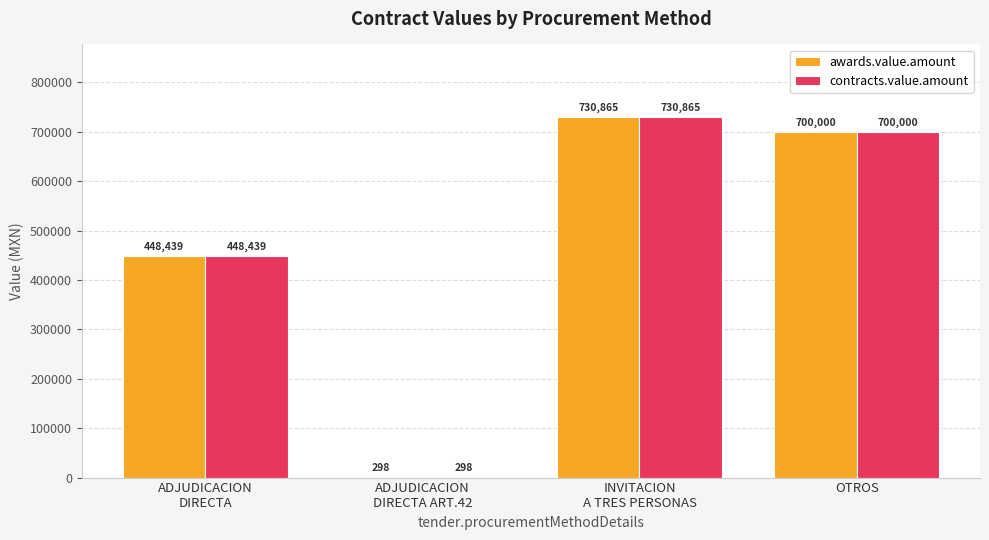

True or false: awards.value.amount has a value of 252975.4 at OTROS.

False